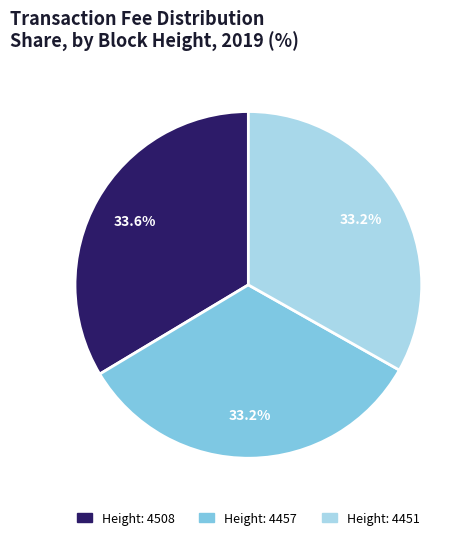

Is there a majority slice in this chart?

No